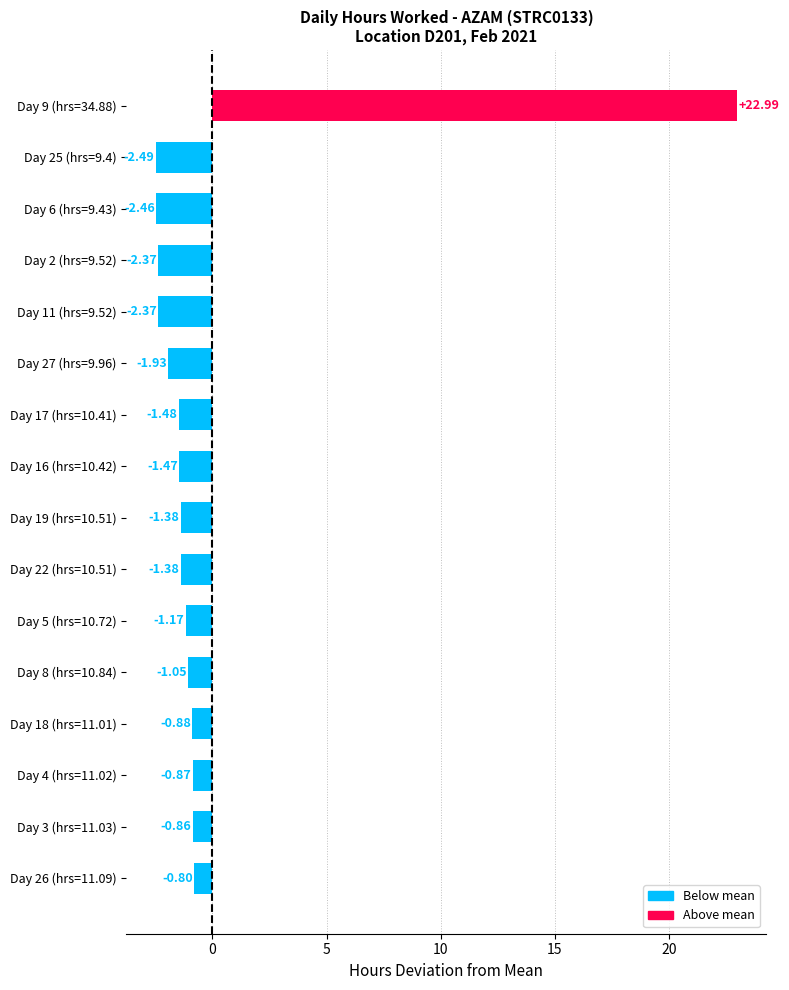

Count the number of categories in the chart.

16